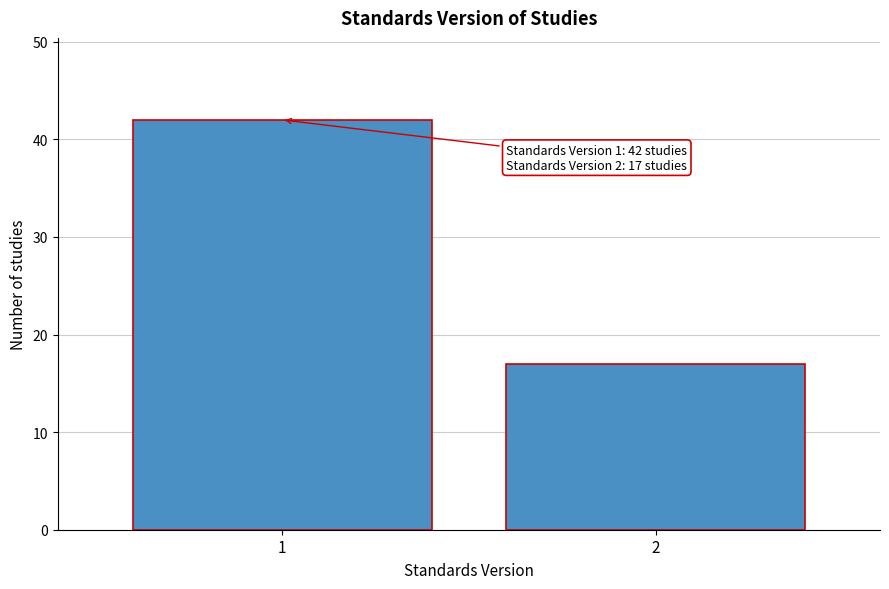

Reading left to right, list all the values displayed in this chart.

42	17